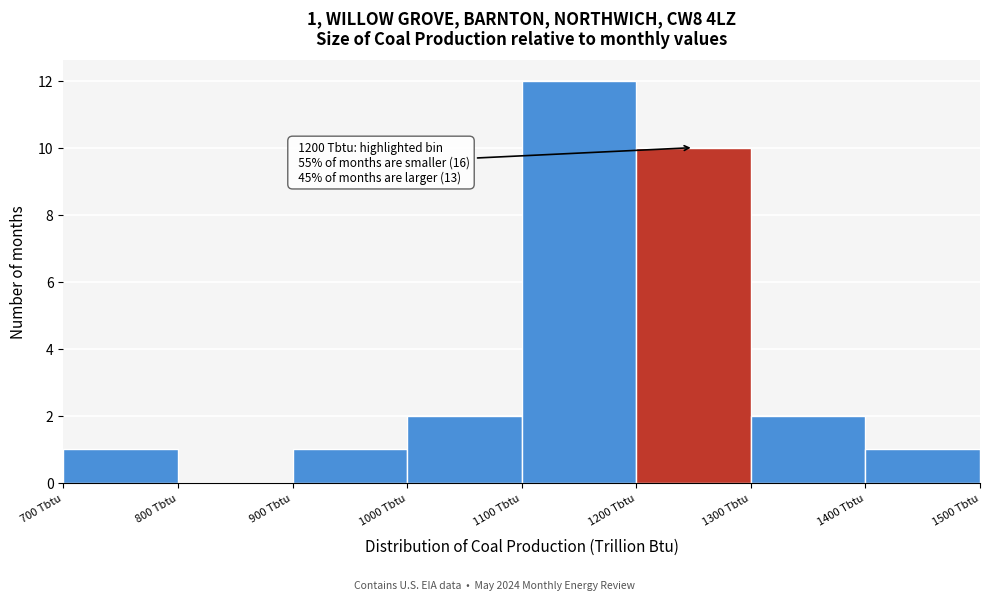

Which range on the x-axis has the tallest bar?

1100 to 1200